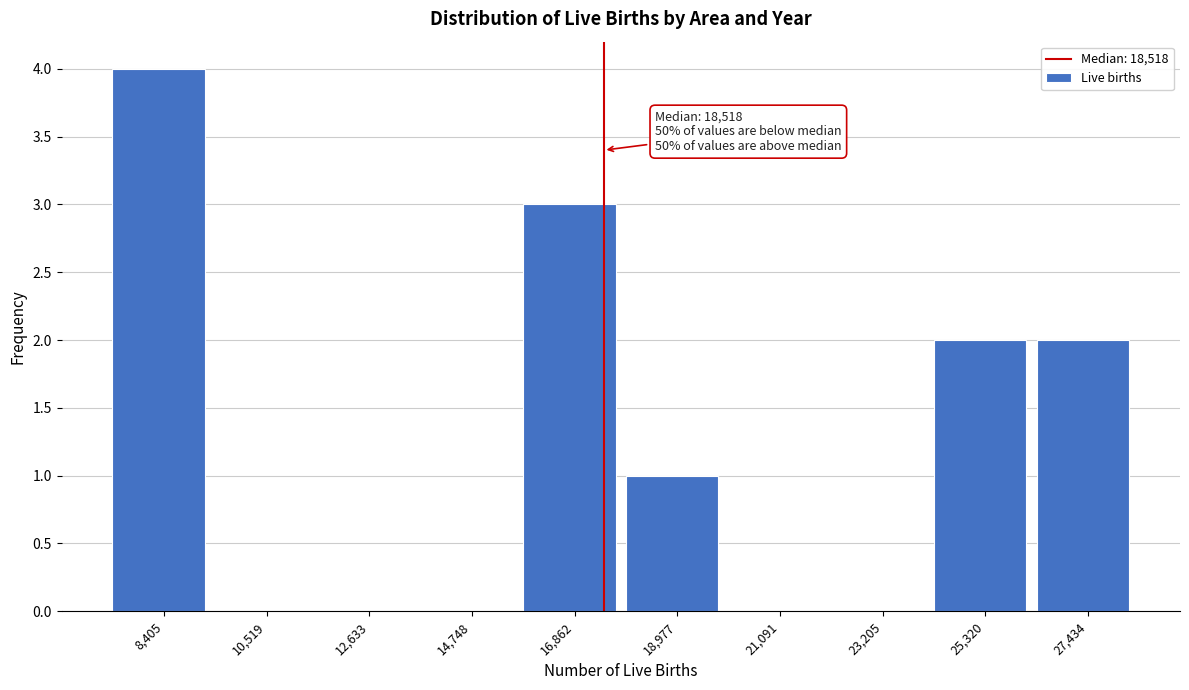

Reading left to right, transcribe all the data shown in this chart.

8,405=4	10,519=0	12,633=0	14,748=0	16,862=3	18,977=1	21,091=0	23,205=0	25,320=2	27,434=2